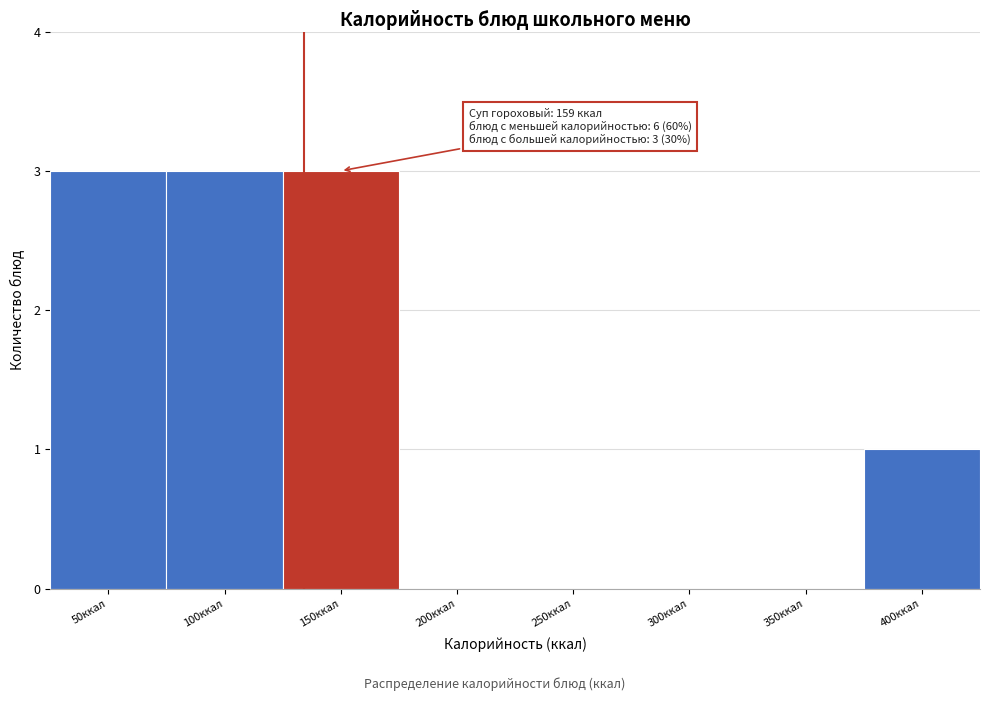

Reading right to left, list all the values displayed in this chart.

400ккал=1	350ккал=0	300ккал=0	250ккал=0	200ккал=0	150ккал=3	100ккал=3	50ккал=3